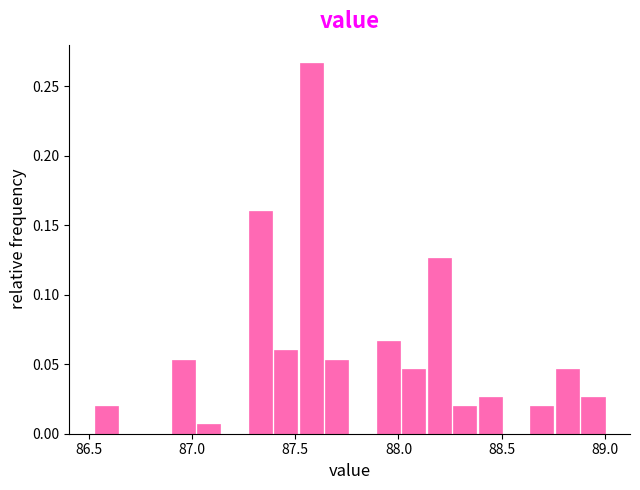

Around what value on the x-axis is the tallest bar? Give the approximate position of its centre, as read against the axis.

87.60